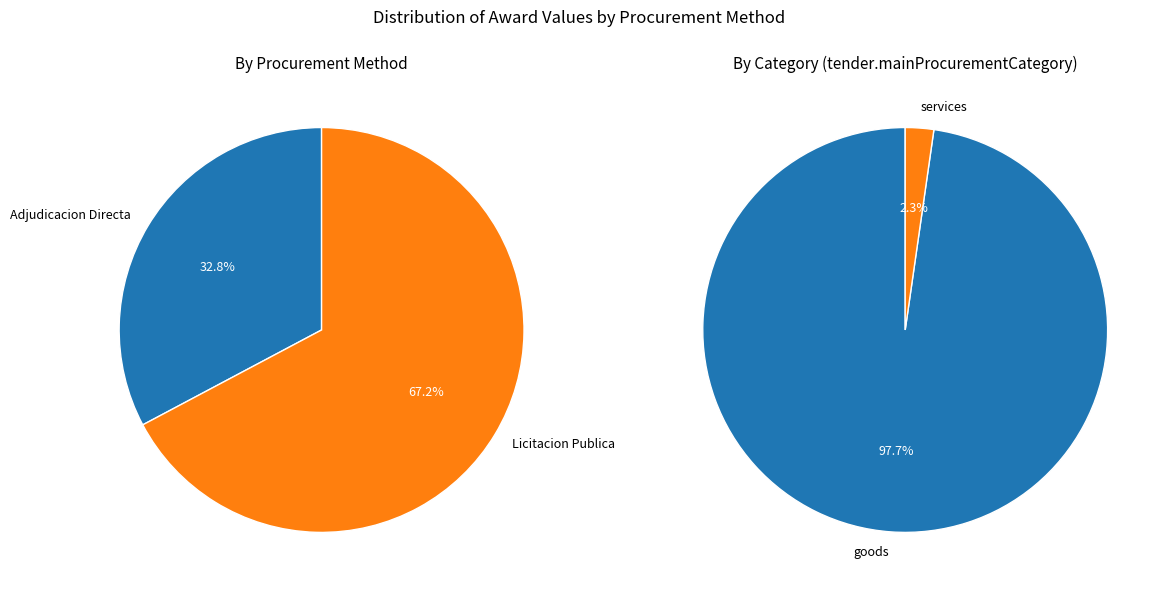

The AA-E689-2020 slice represents 20% of the pie. True or false?

False